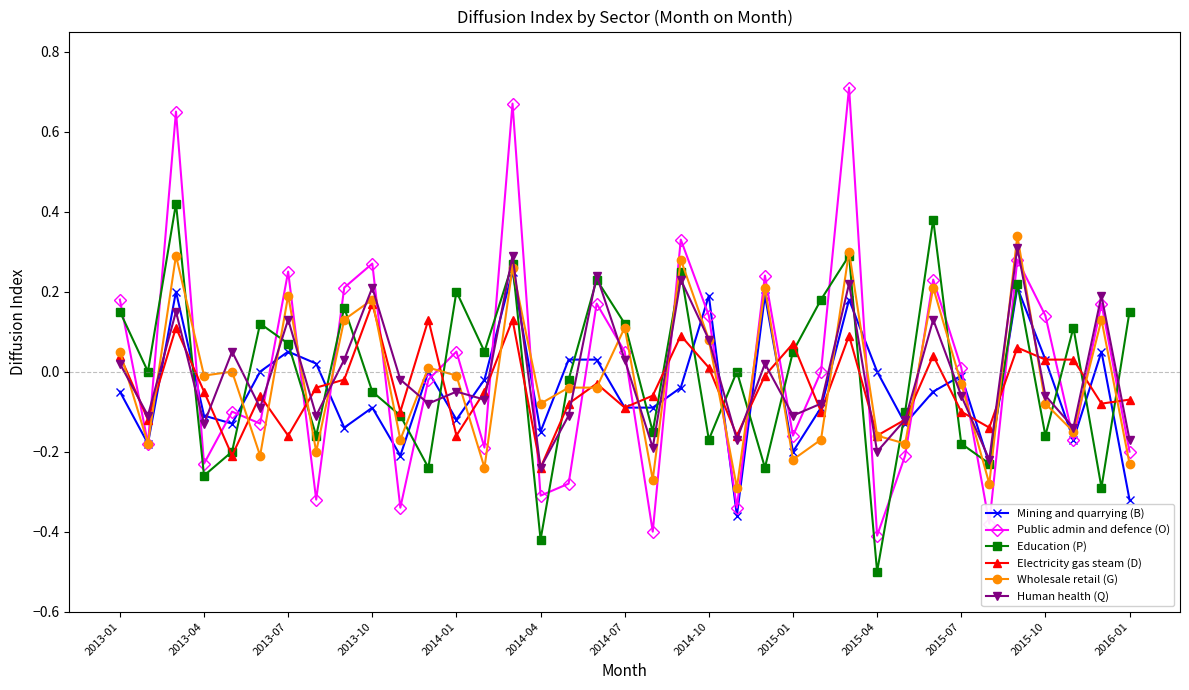

Which series has the widest spread of values?

Public admin and defence (O)